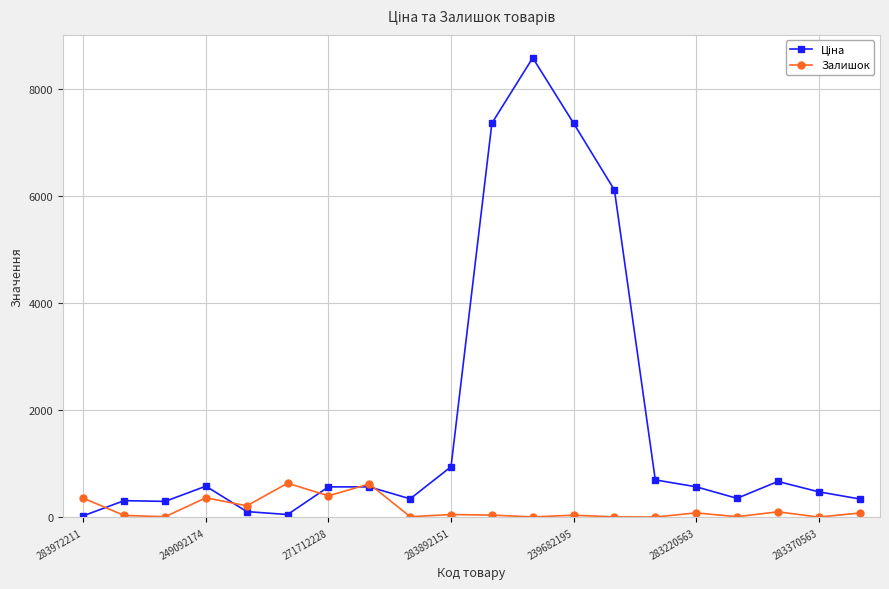

What is the greatest value displayed?

8581.1